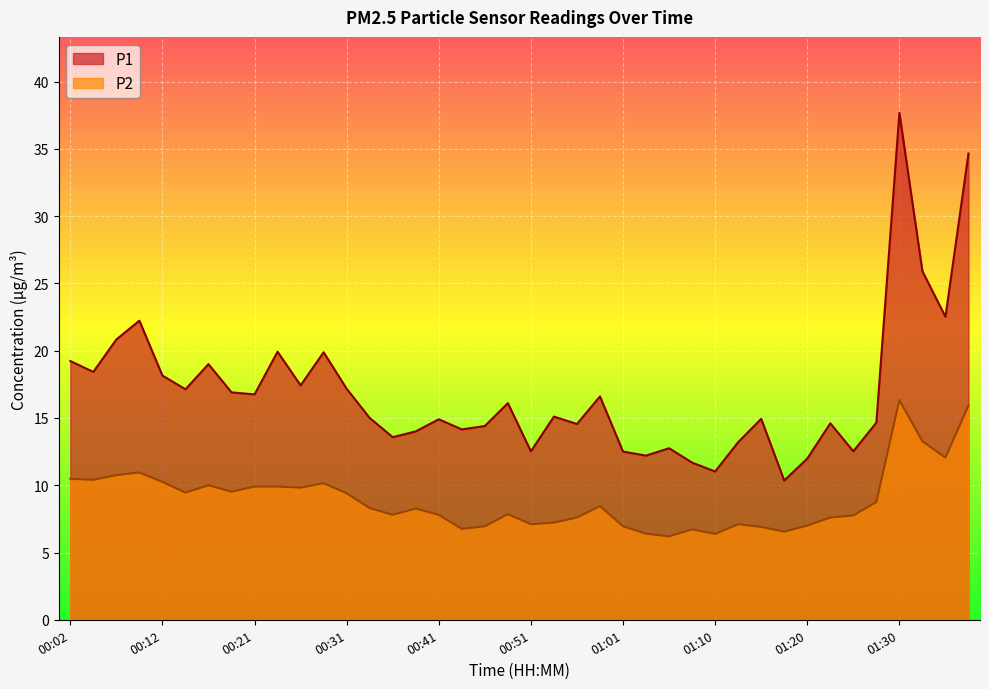

How many categories are shown in the chart?

40